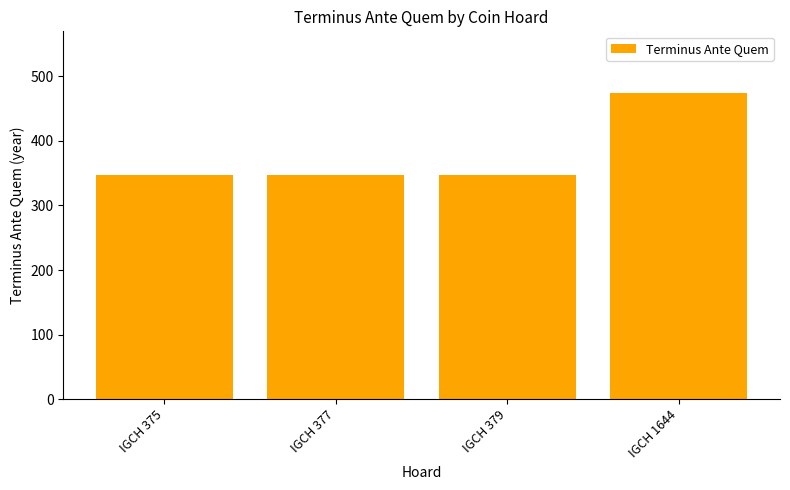

What is the sum of the values at IGCH 375 and IGCH 379?

696